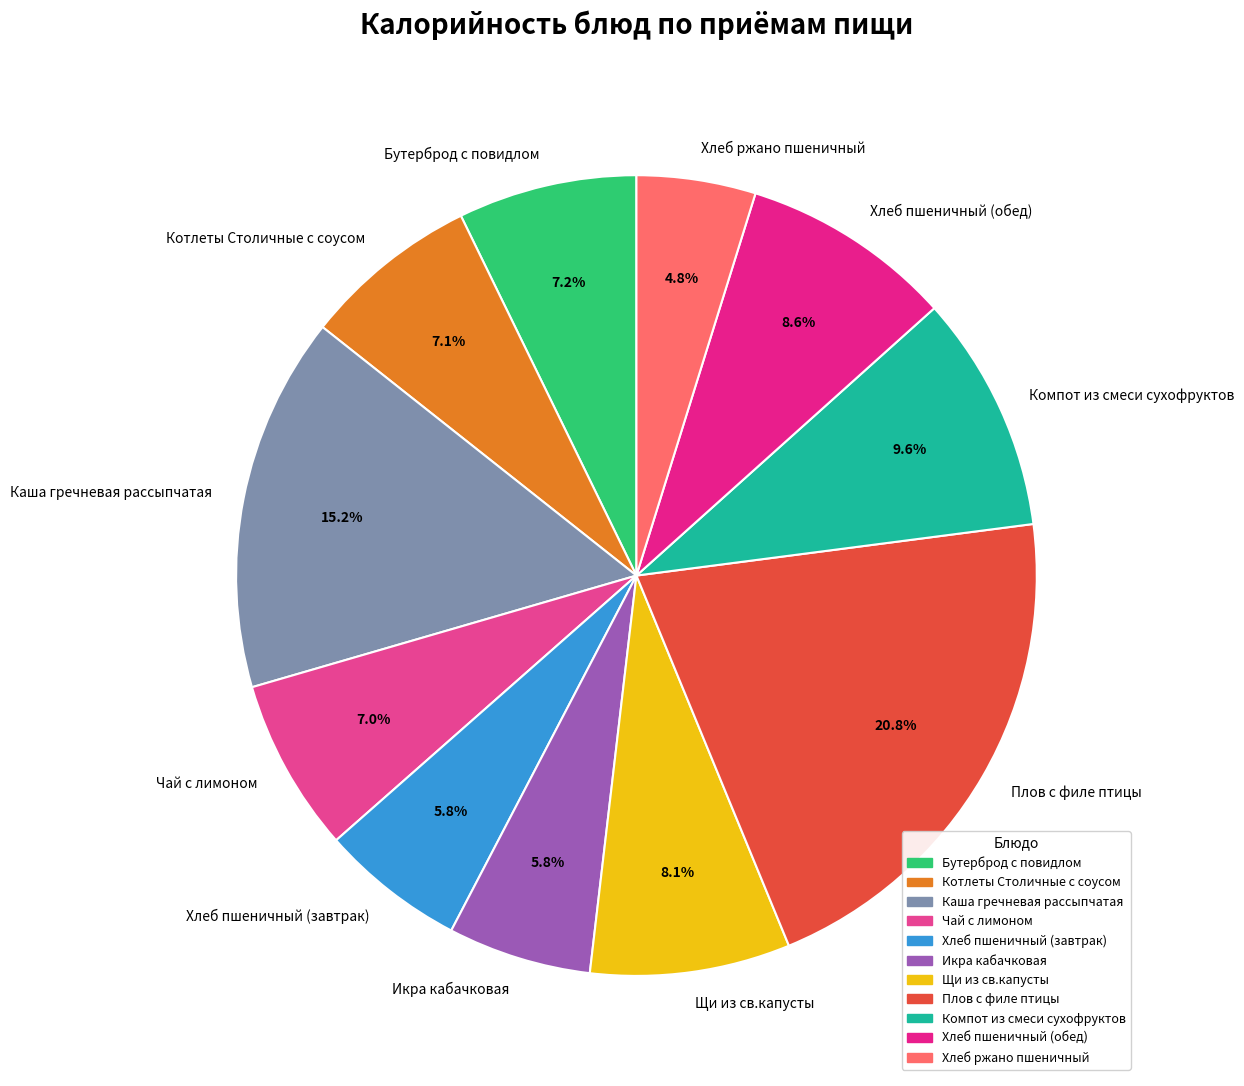

How much of the chart is everything except Каша гречневая рассыпчатая?

84.8%